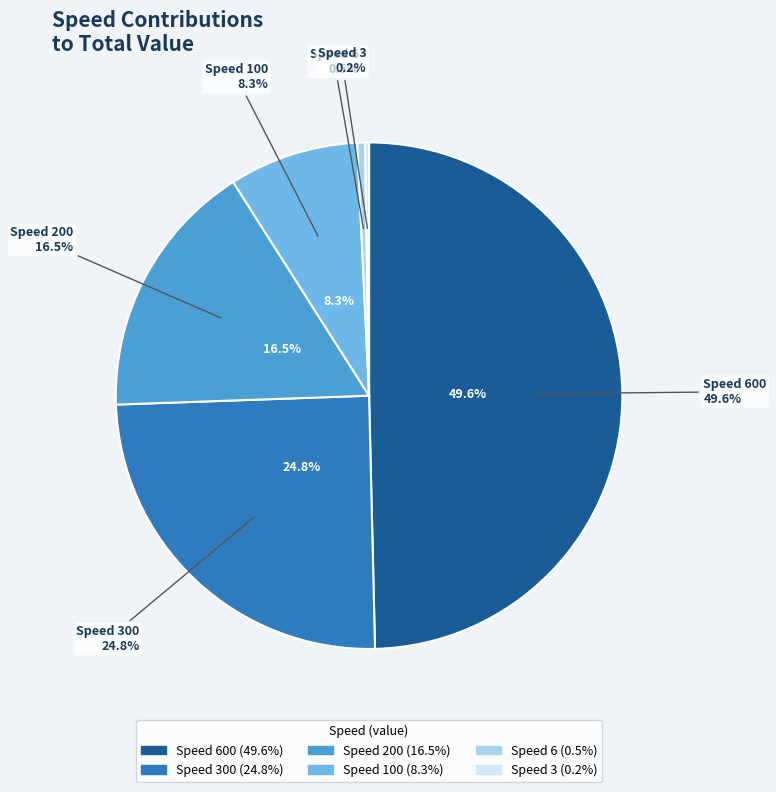

Between 300 and 100, which is larger?

300